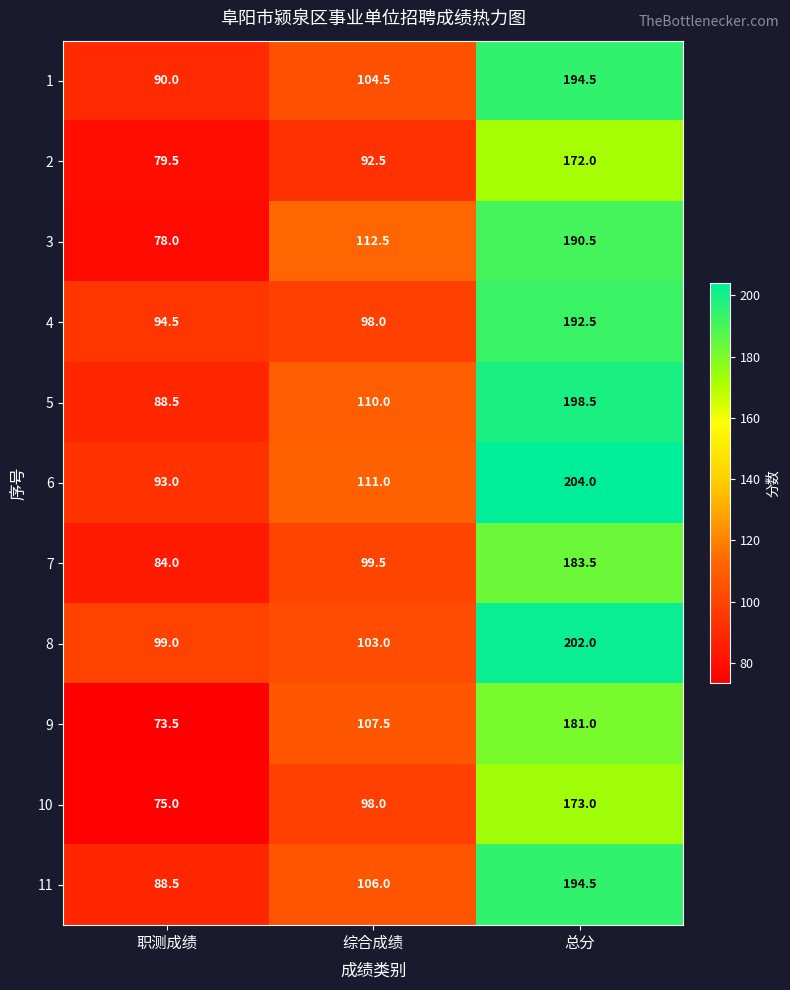

Which series changed the most between 职测成绩 and 总分?

3